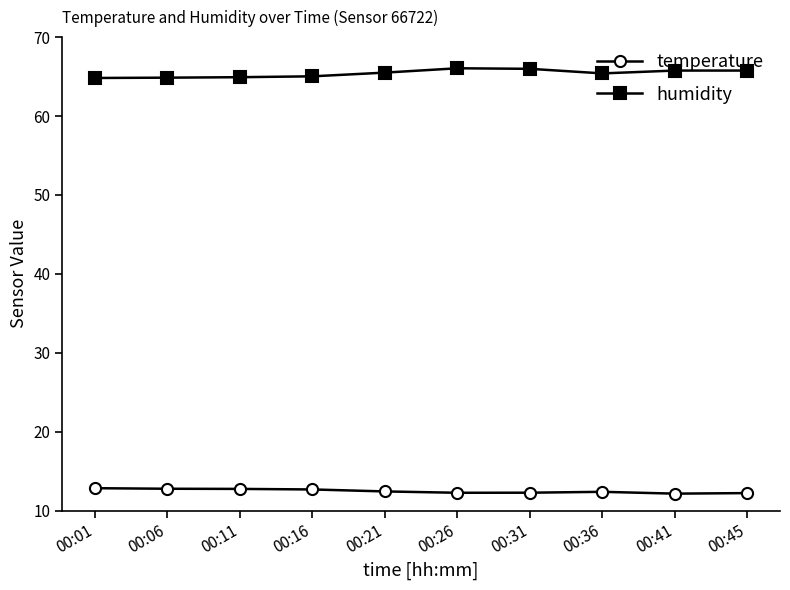

True or false: temperature and humidity intersect in this chart.

False